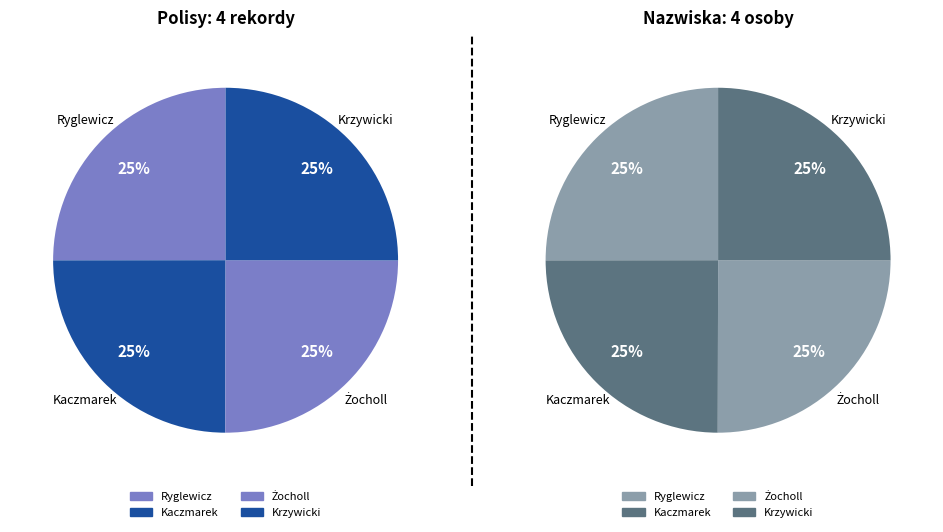

How many slices are in this pie chart?

4